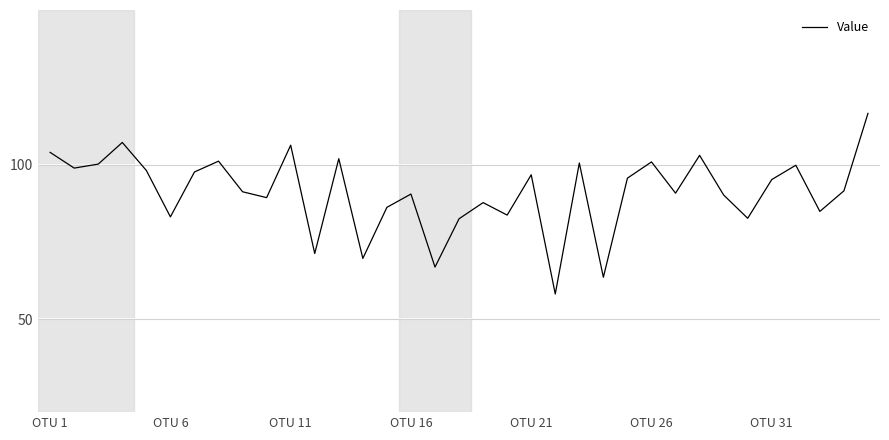

What is the smallest value displayed?

58.2